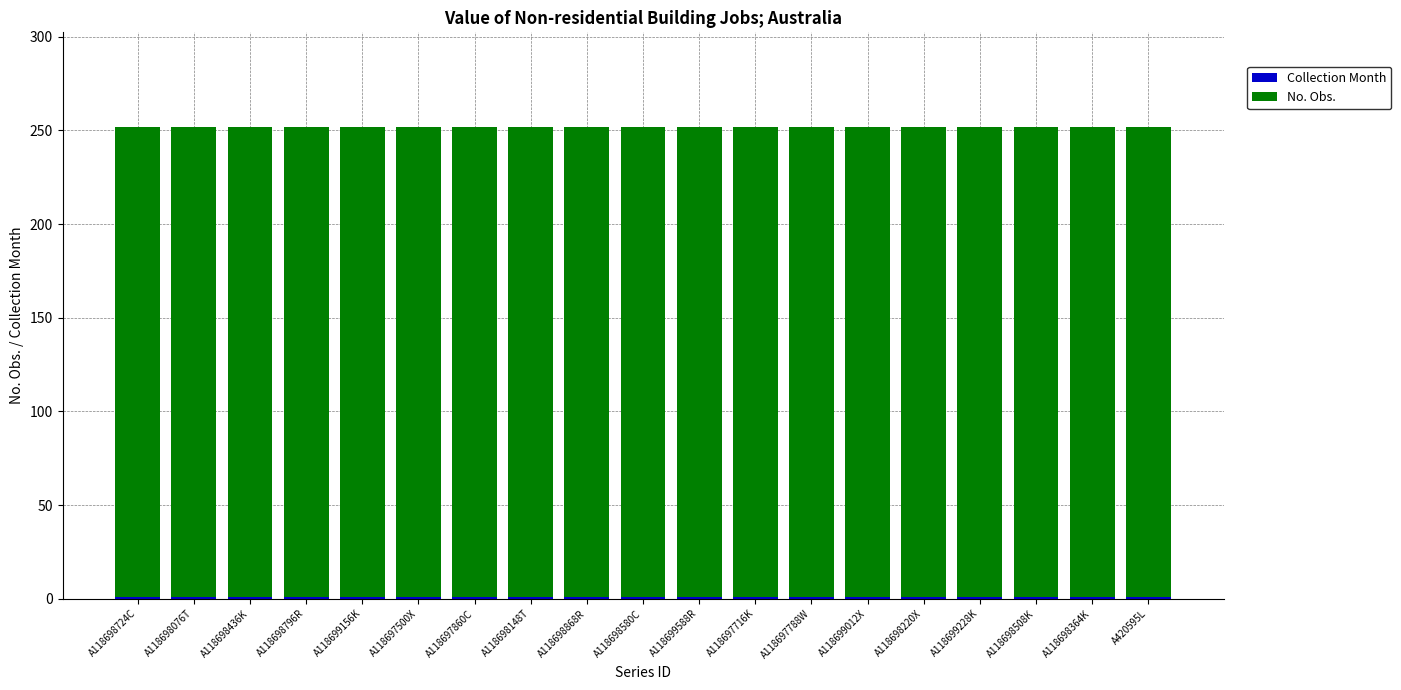

Are the bars grouped side by side (vs. stacked)?

No